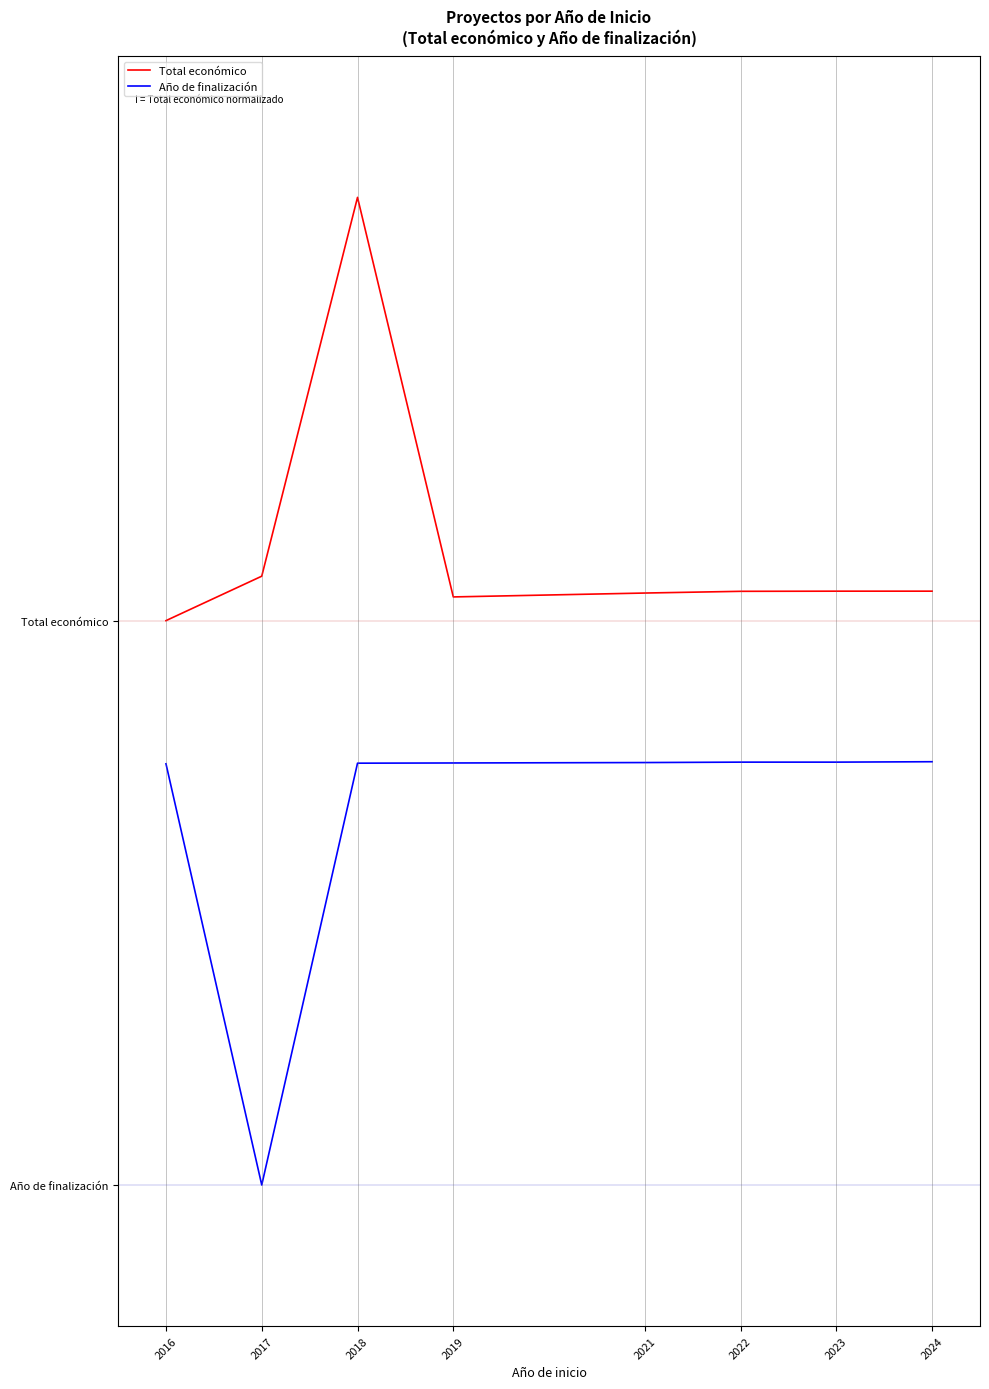

Which has a higher value, 2019 or 2021?

2021